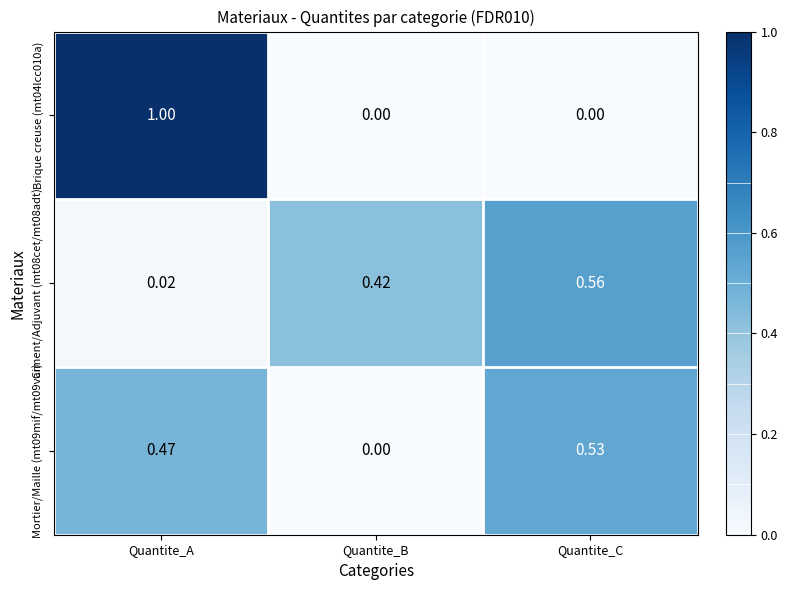

Which label corresponds to the largest value in the chart?

Quantite_A